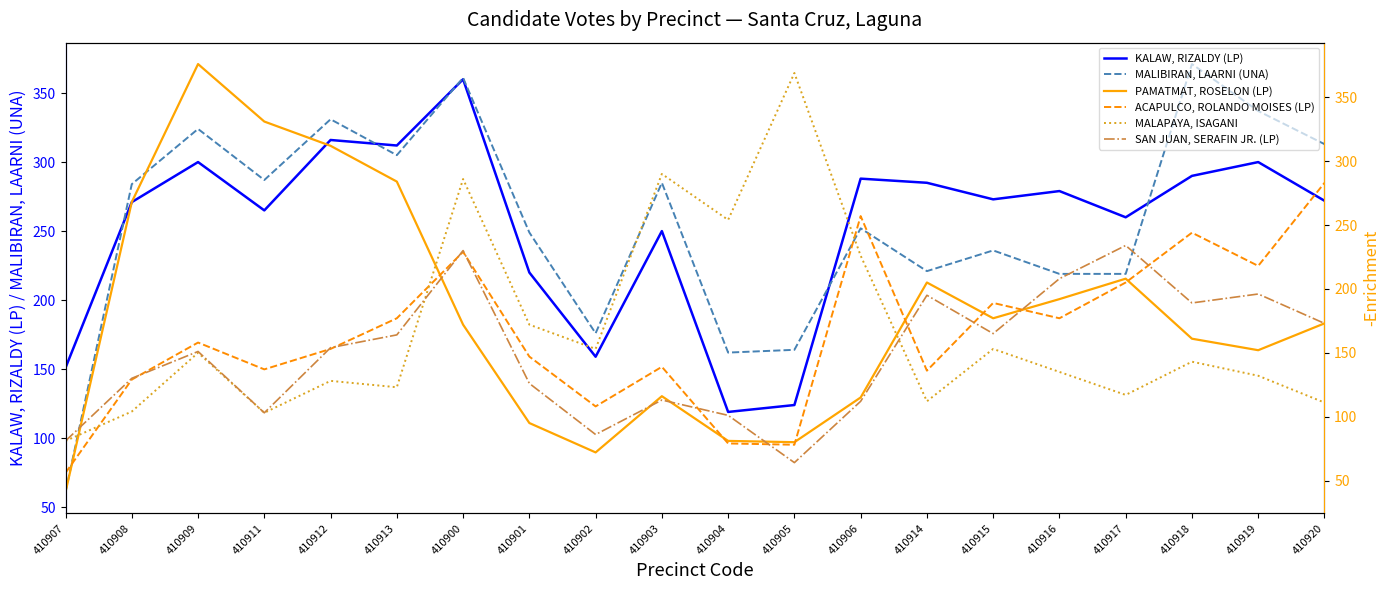

Reading right to left, list all the values displayed in this chart.

KALAW, RIZALDY (LP): 410920=272	410919=300	410918=290	410917=260	410916=279	410915=273	410914=285	410906=288	410905=124	410904=119	410903=250	410902=159	410901=220	410900=360	410913=312	410912=316	410911=265	410909=300	410908=271	410907=151
MALIBIRAN, LAARNI (UNA): 410920=313	410919=337	410918=371	410917=219	410916=219	410915=236	410914=221	410906=252	410905=164	410904=162	410903=285	410902=176	410901=249	410900=361	410913=305	410912=331	410911=287	410909=324	410908=284	410907=61
PAMATMAT, ROSELON (LP): 410920=173	410919=152	410918=161	410917=208	410916=192	410915=177	410914=205	410906=115	410905=80	410904=81	410903=116	410902=72	410901=95	410900=172	410913=284	410912=312	410911=331	410909=376	410908=268	410907=41
ACAPULCO, ROLANDO MOISES (LP): 410920=283	410919=218	410918=244	410917=205	410916=177	410915=189	410914=136	410906=257	410905=78	410904=79	410903=139	410902=108	410901=147	410900=229	410913=177	410912=153	410911=137	410909=158	410908=129	410907=56
MALAPAYA, ISAGANI: 410920=111	410919=132	410918=143	410917=117	410916=135	410915=153	410914=112	410906=226	410905=369	410904=254	410903=290	410902=153	410901=172	410900=286	410913=123	410912=128	410911=103	410909=150	410908=104	410907=81
SAN JUAN, SERAFIN JR. (LP): 410920=173	410919=196	410918=189	410917=234	410916=208	410915=165	410914=195	410906=112	410905=64	410904=101	410903=113	410902=86	410901=126	410900=230	410913=164	410912=154	410911=103	410909=151	410908=130	410907=81